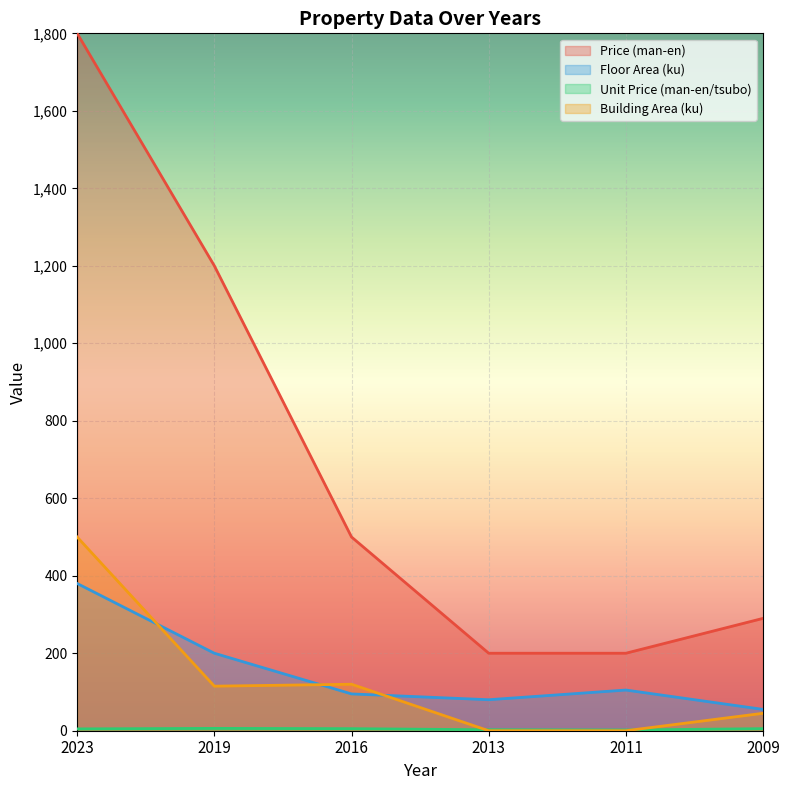

True or false: Price (man-en) has more than 0 interior local peaks.

False